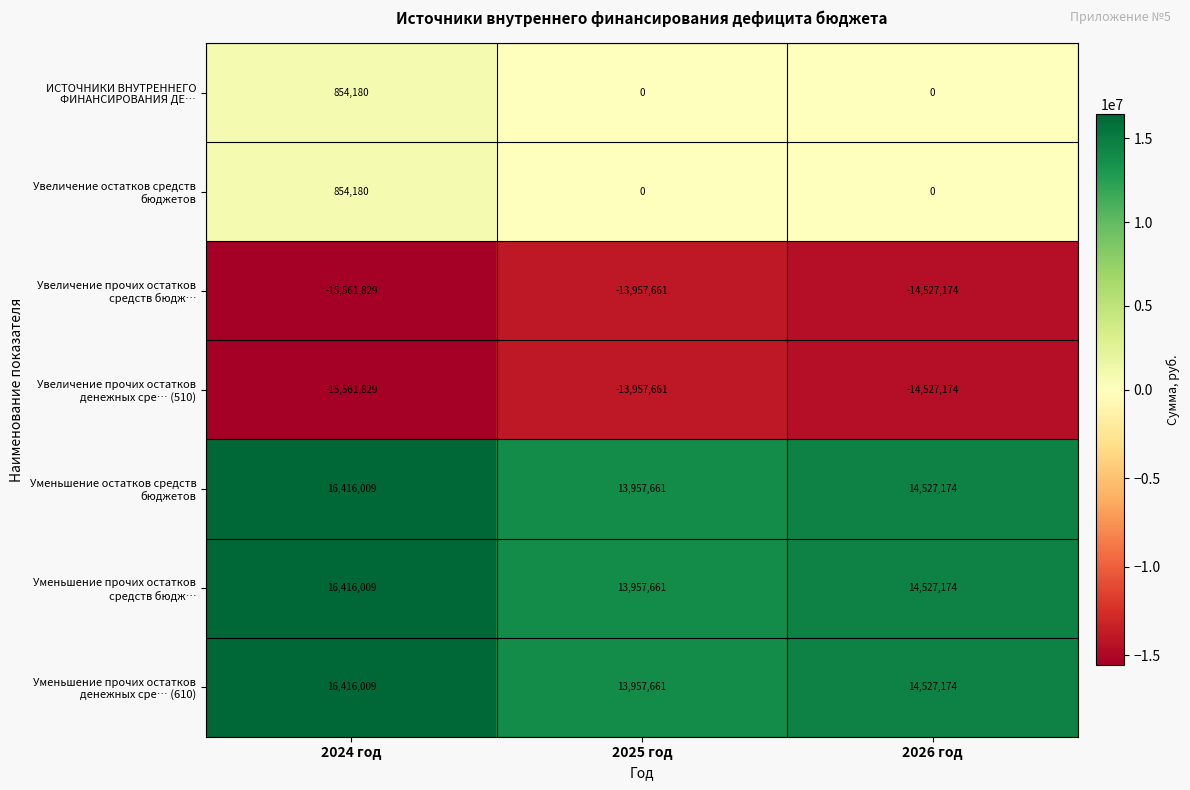

At which category is the sum across all series the highest?

2024 год